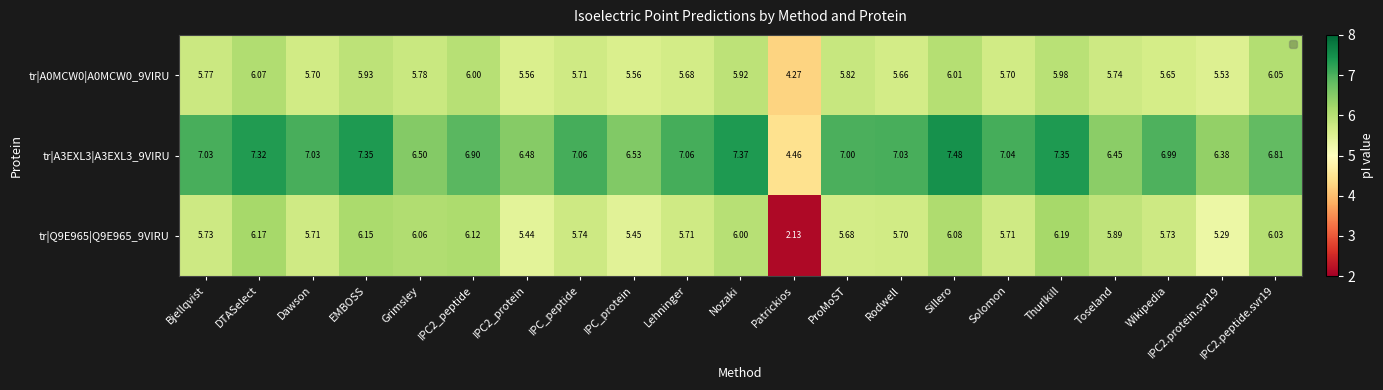

Is the value of tr|Q9E965|Q9E965_9VIRU at IPC2_peptide greater than the value of tr|A0MCW0|A0MCW0_9VIRU at Nozaki?

Yes